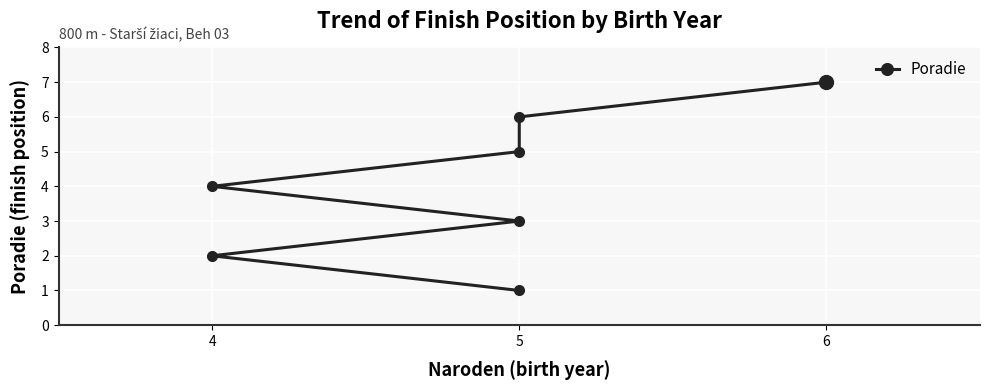

At which category does the chart reach its peak across all series?

6